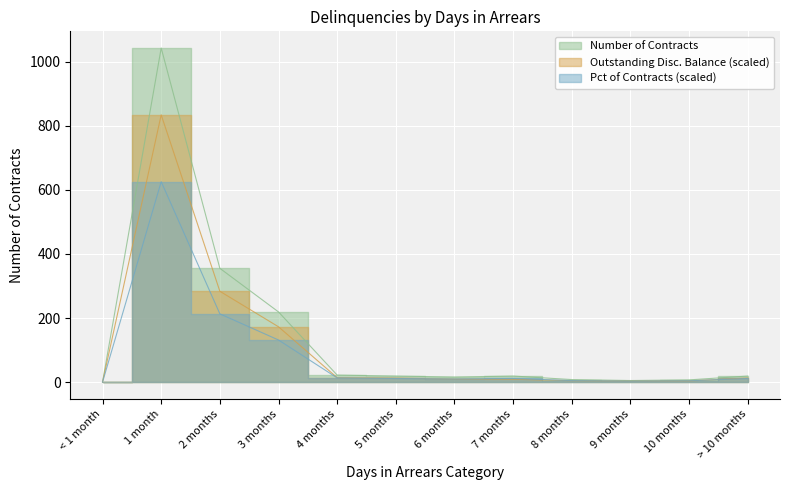

Where does the Percentage of contracts series first go above 11?

1 month